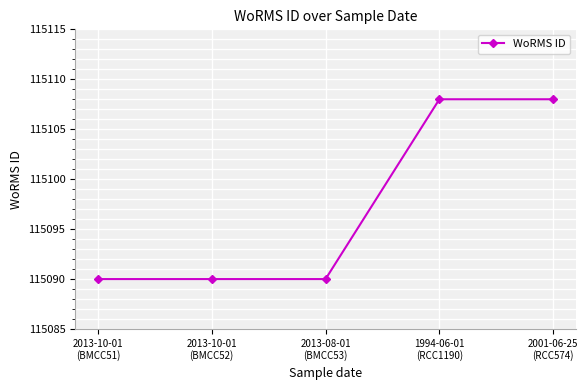

What is the smallest value displayed?

115090